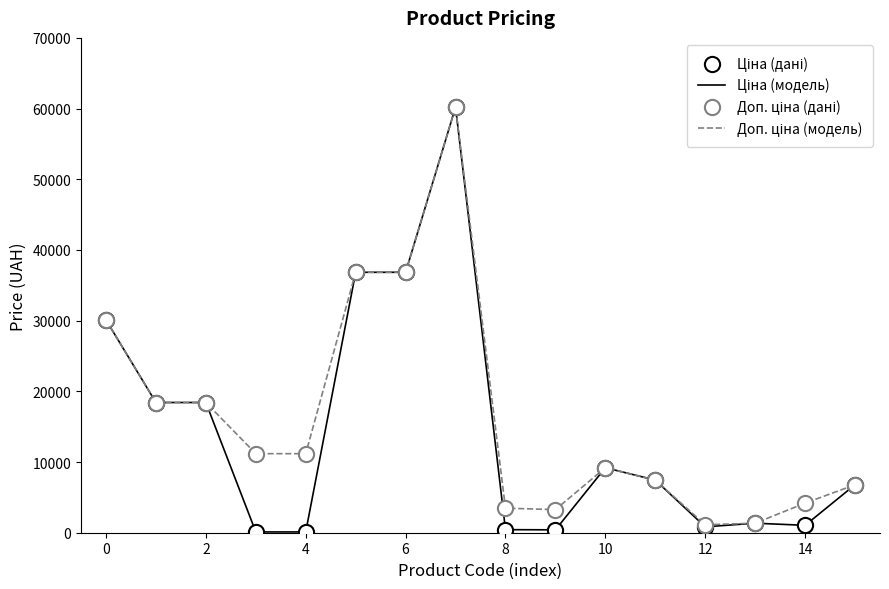

At how many categories does at least one series exceed 1940?

14